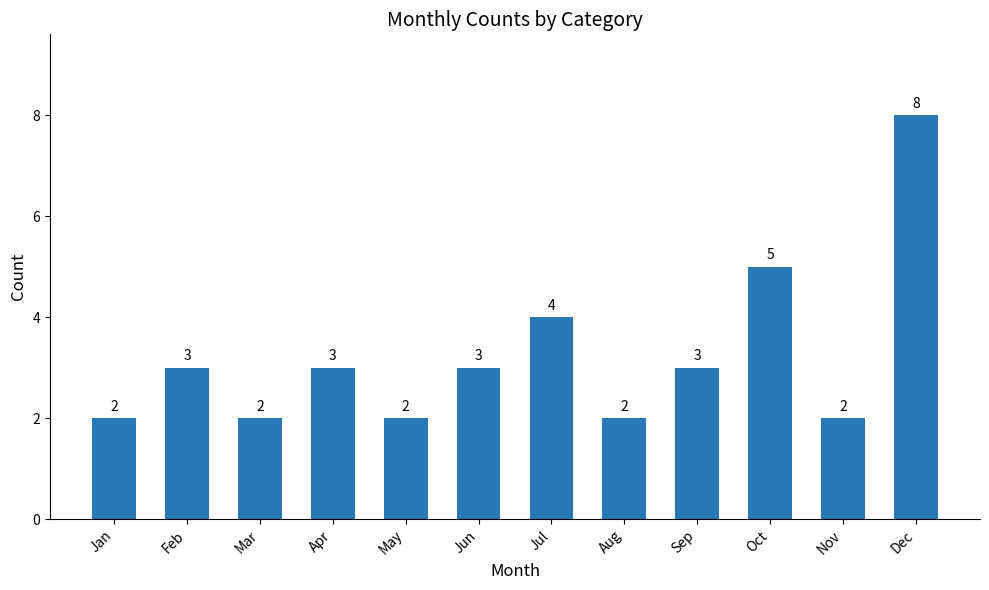

Reading right to left, extract all data points from this chart.

Dec=8	Nov=2	Oct=5	Sep=3	Aug=2	Jul=4	Jun=3	May=2	Apr=3	Mar=2	Feb=3	Jan=2